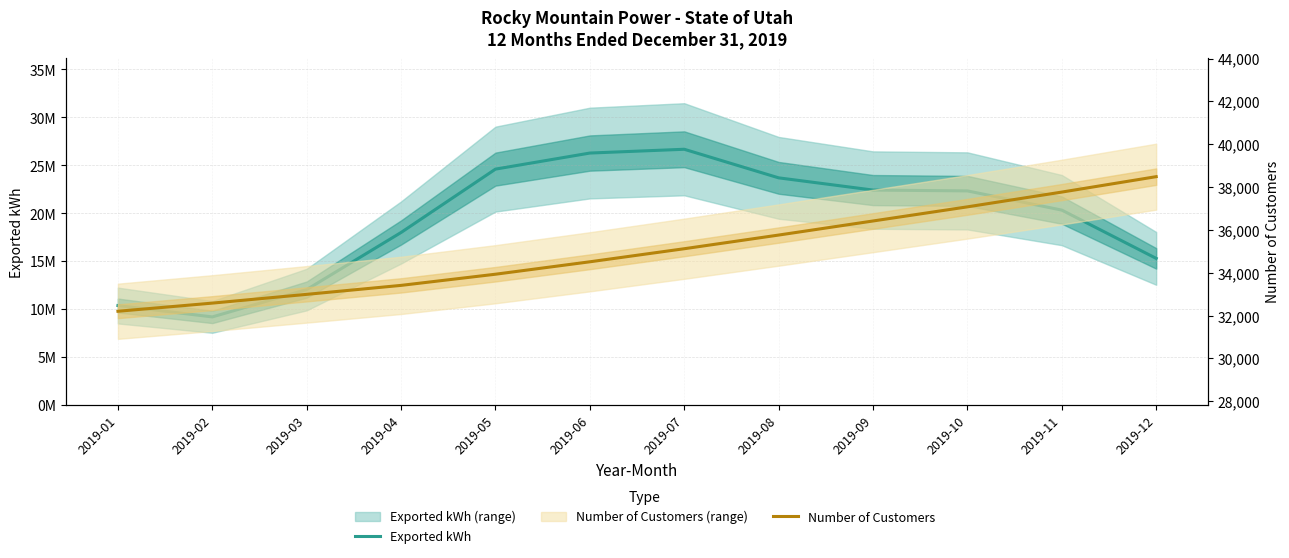

At 2019-06, list the series in order from smallest to largest.

Number of Customers, Exported kWh